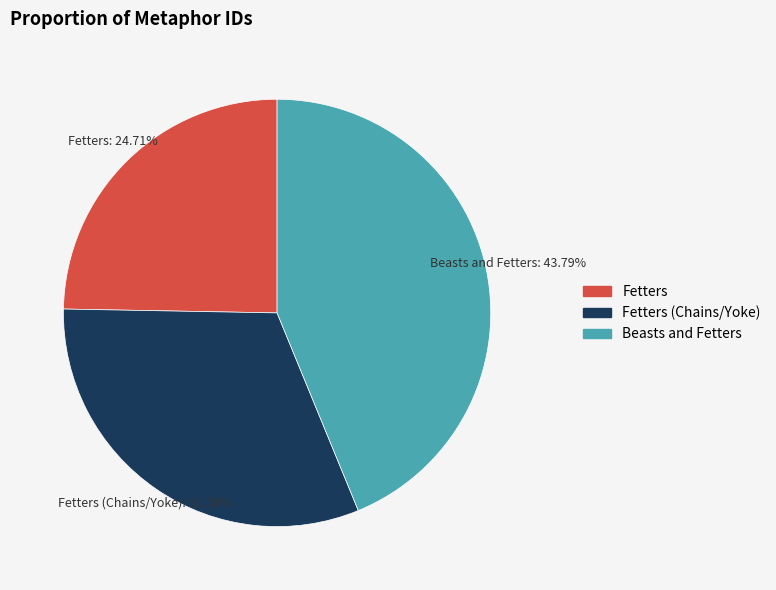

Is there any slice that represents more than half of the pie?

No